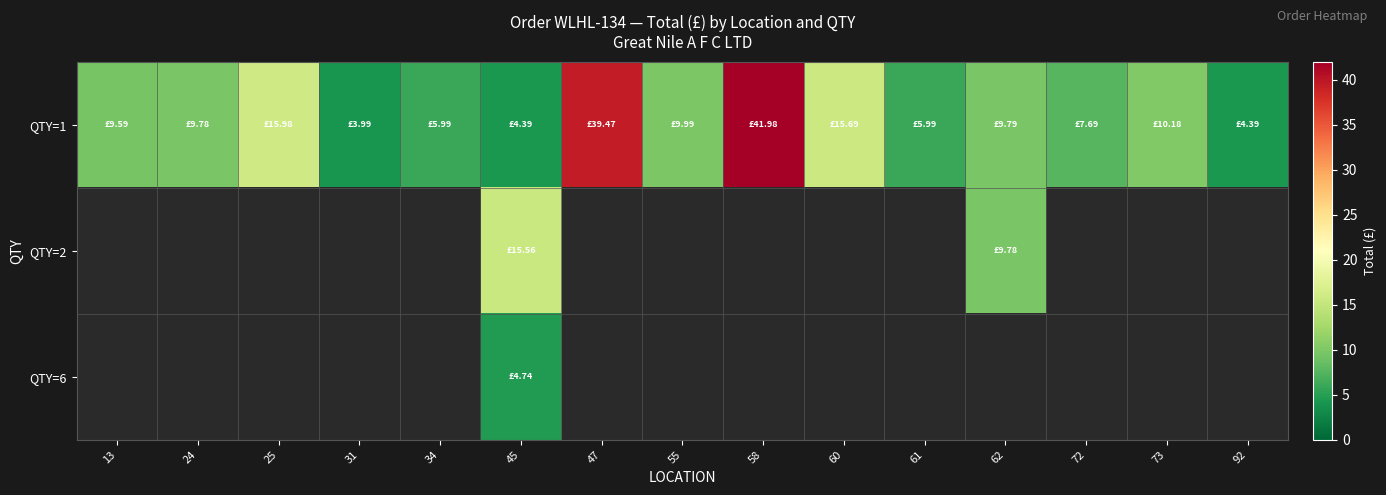

Between 13 and 47, which is larger?

47